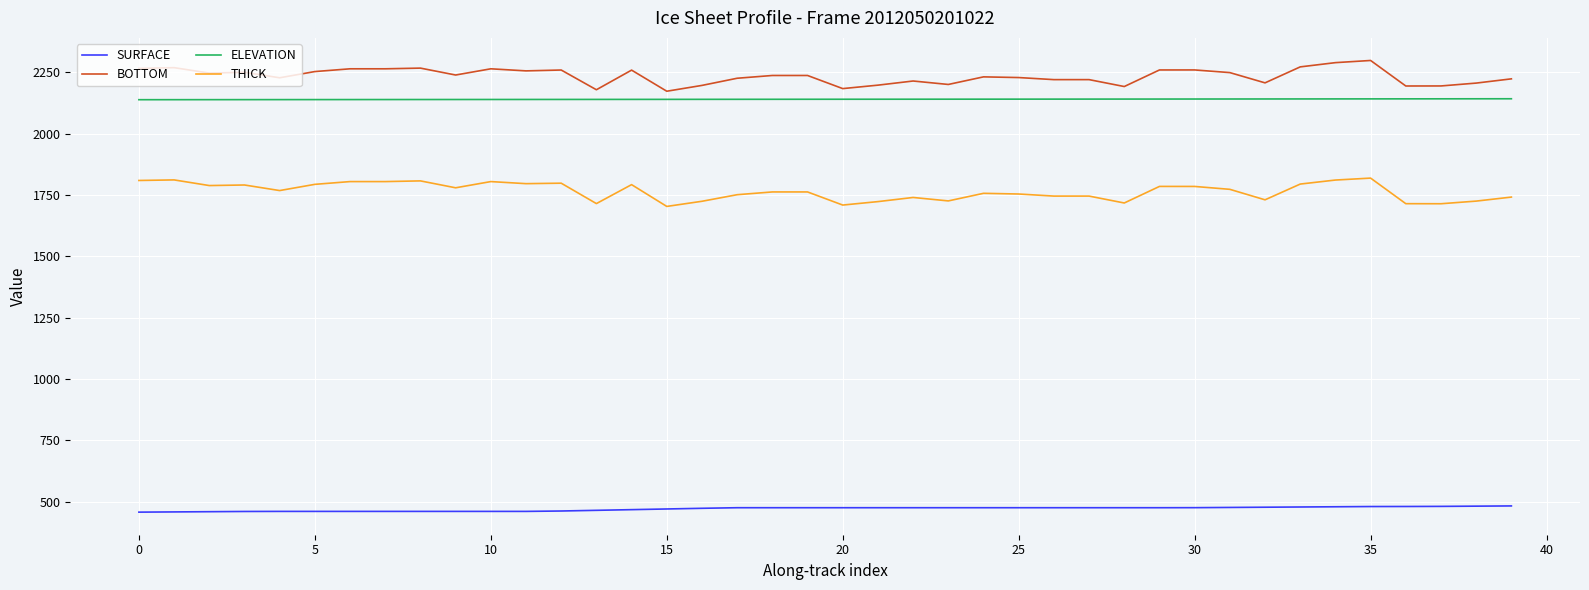

List the series in order of their peak value, lowest first.

SURFACE, THICK, ELEVATION, BOTTOM